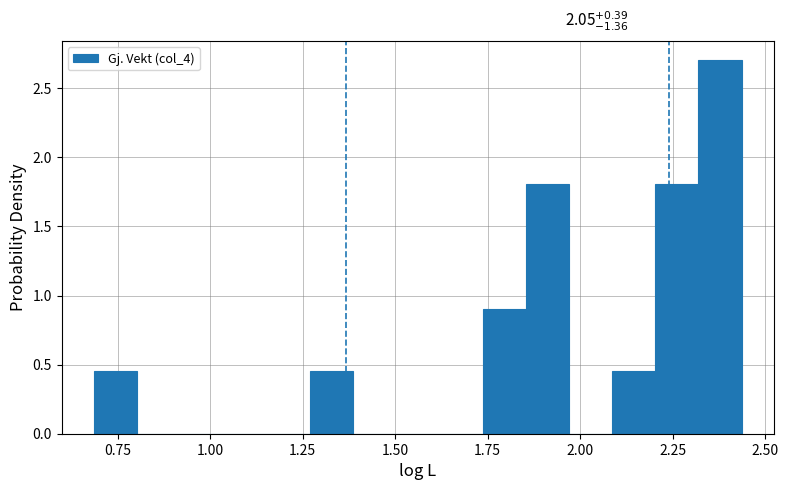

Read against the x-axis, roughly where is the centre of the tallest bar?

2.40